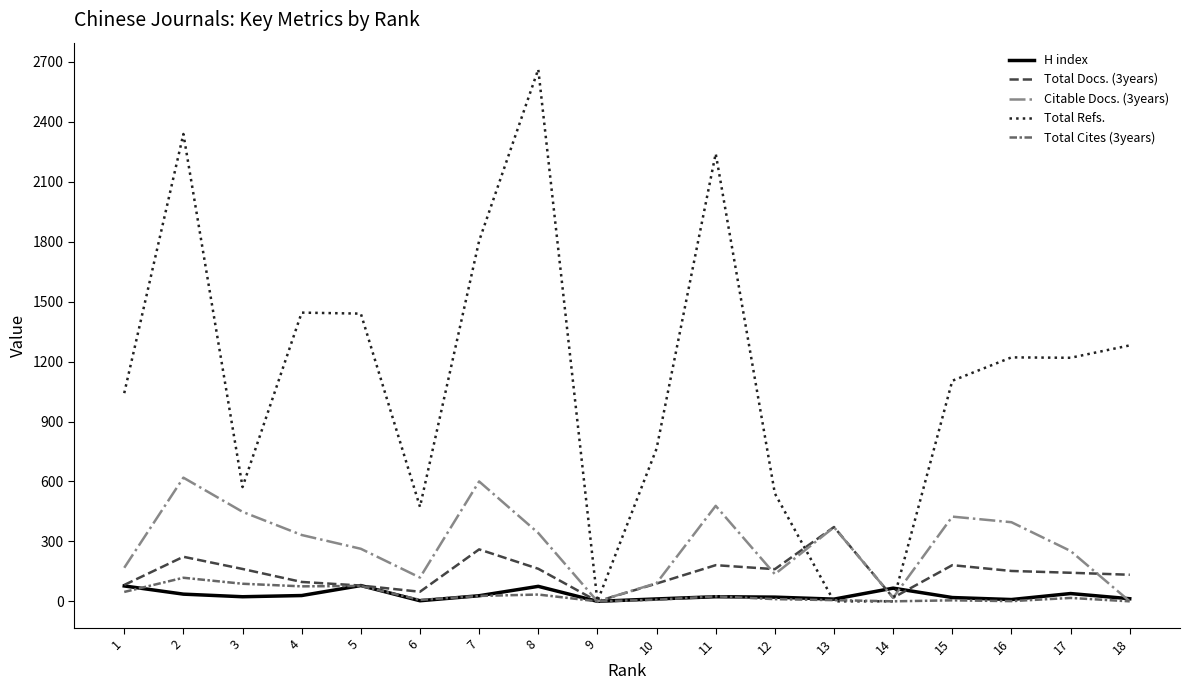

Does the chart display data point markers on the line(s)?

No